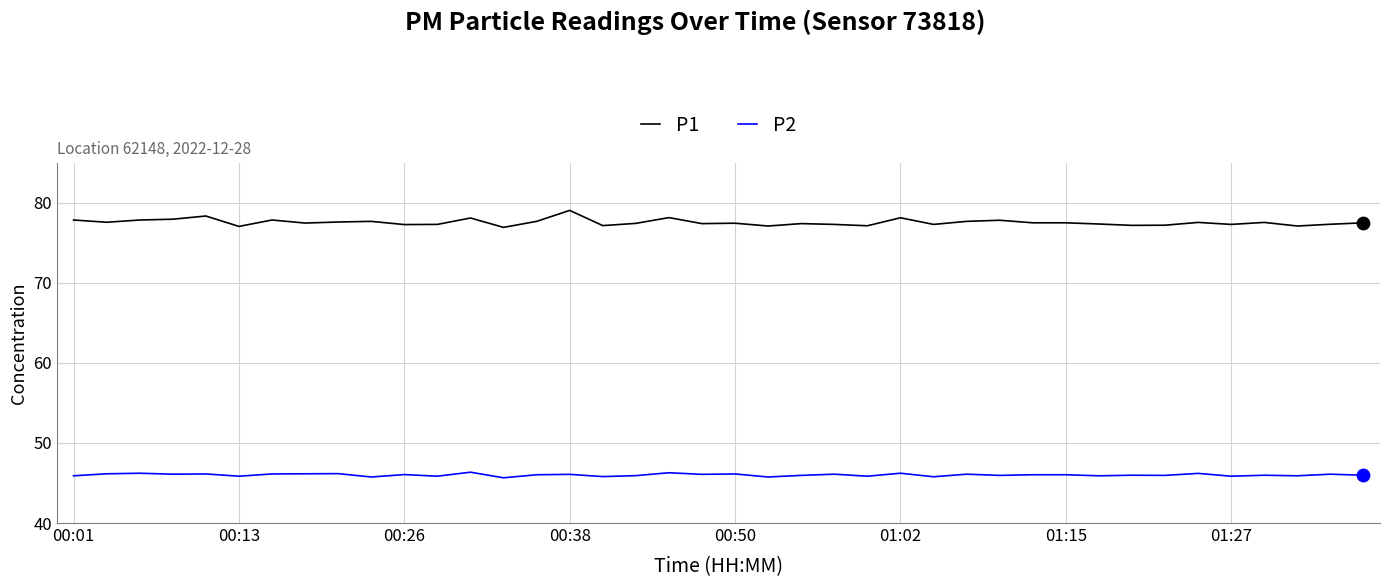

Which series has the widest spread of values?

P1